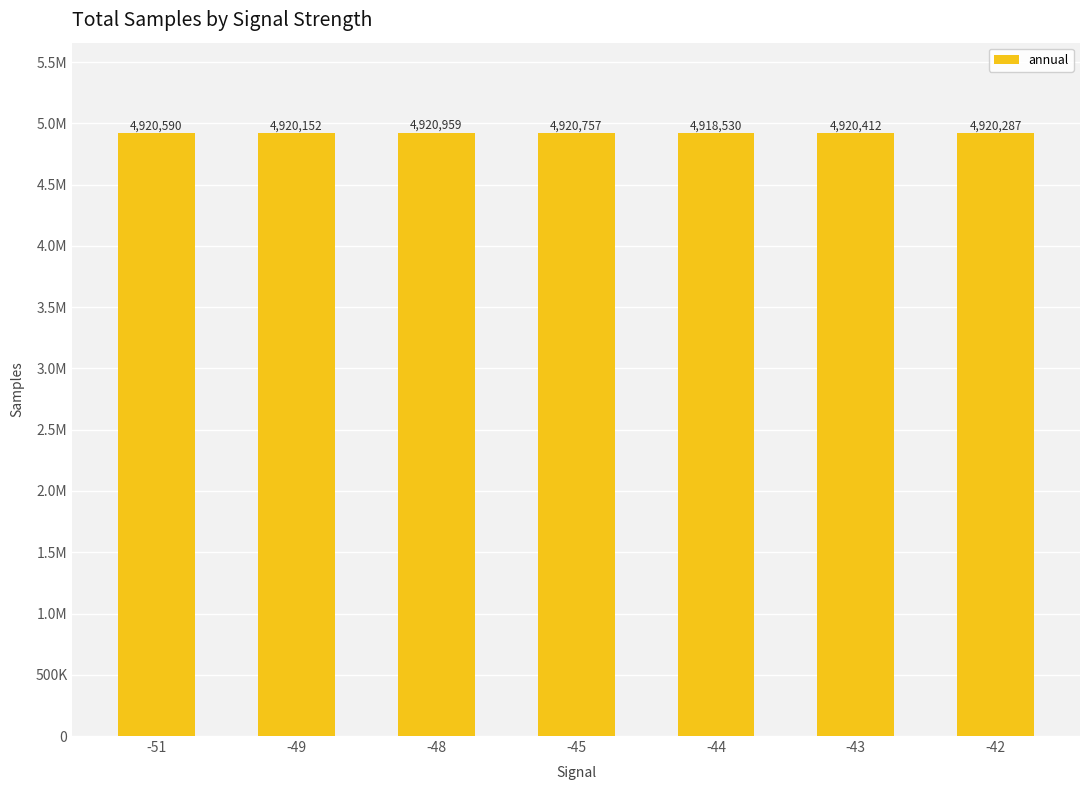

What is the approximate value at -42, to the nearest 50?

4920300